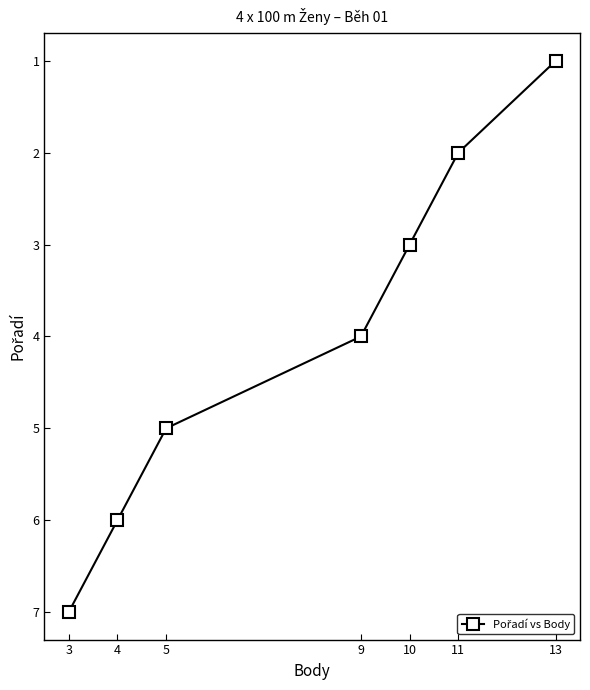

Count the values in the range 2 to 6.

5